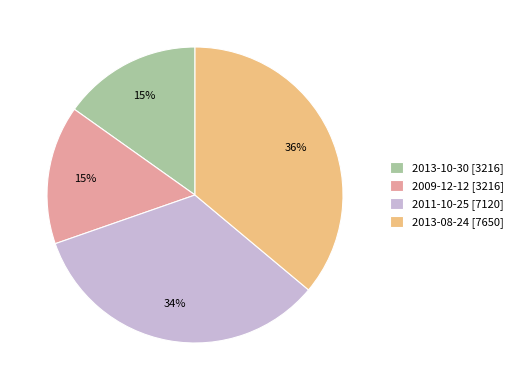

Combined, do 2009-12-12 [3216] and 2013-08-24 [7650] account for over 50%?

Yes